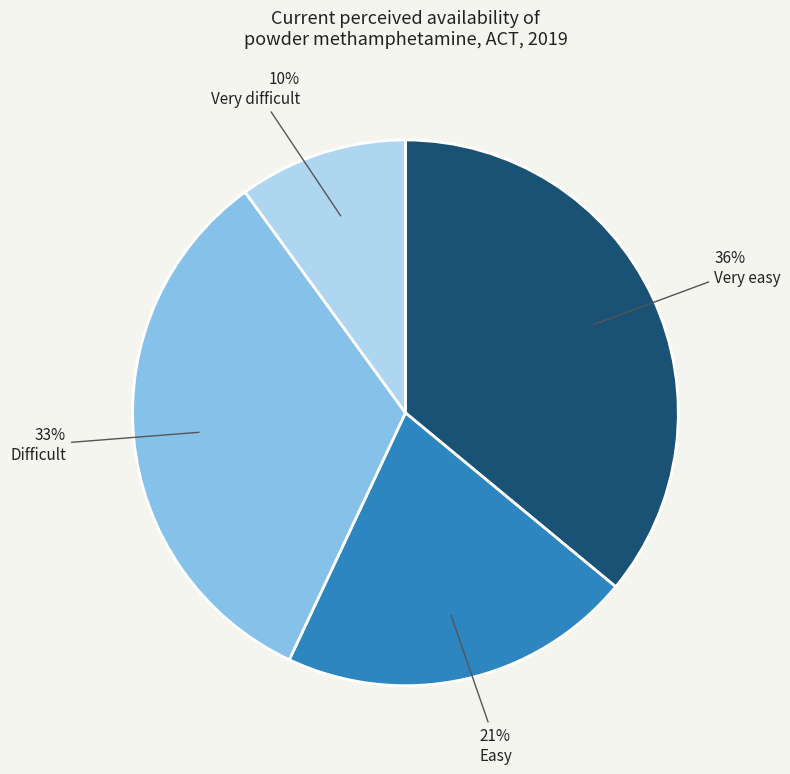

True or false: Difficult accounts for 24% of the total.

False